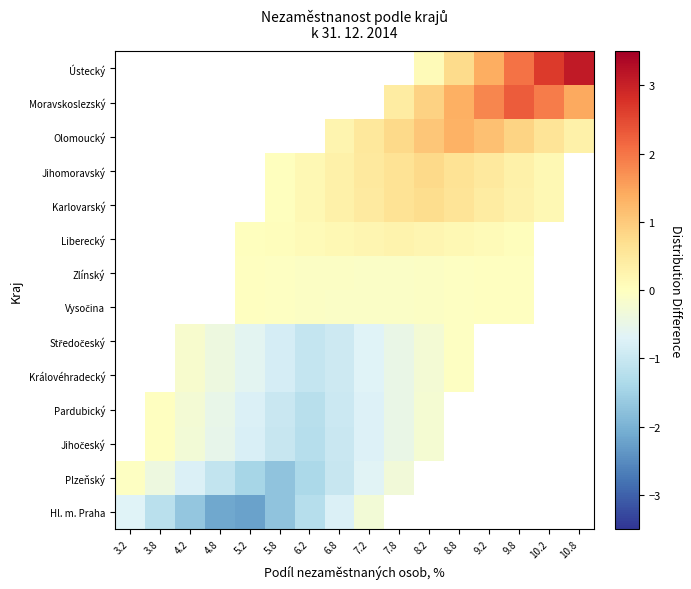

True or false: Plzeňský has a value of -1.0 at 7.2.

False